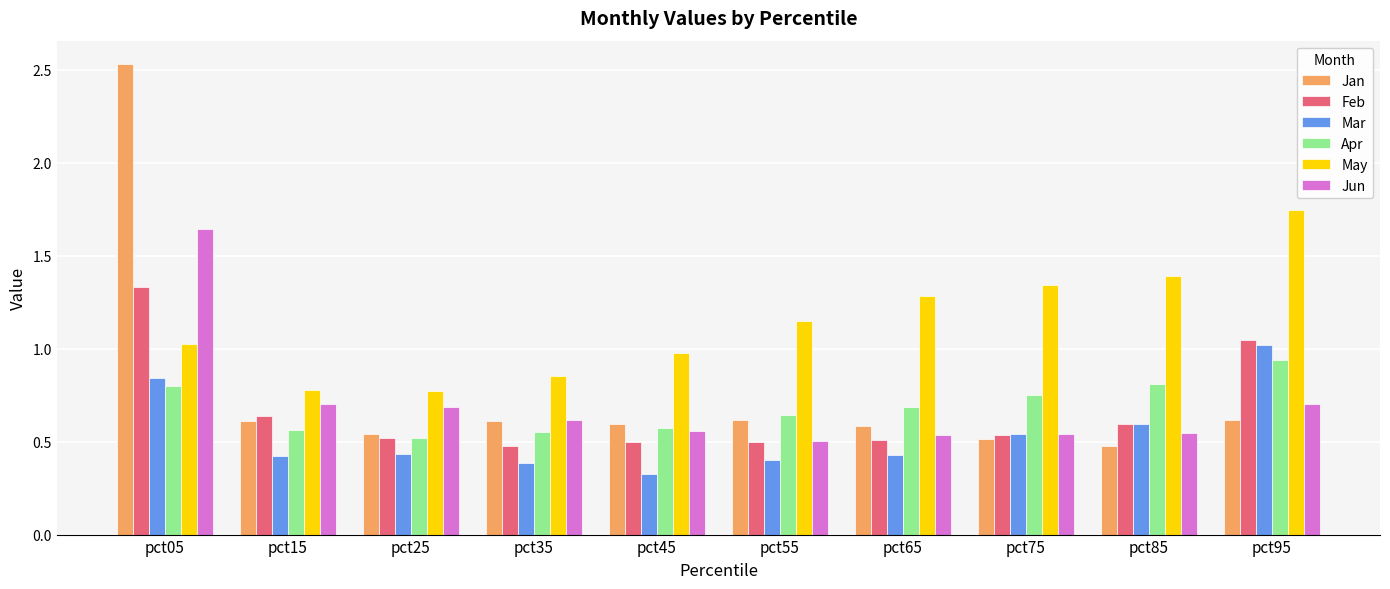

At which category is the sum across all series the highest?

pct05